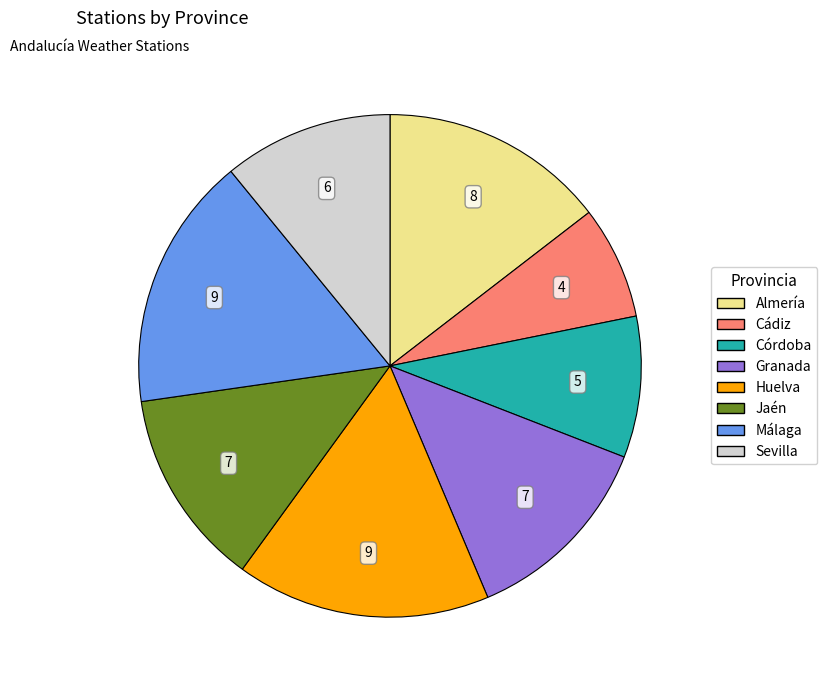

The Cádiz slice represents 13% of the pie. True or false?

False